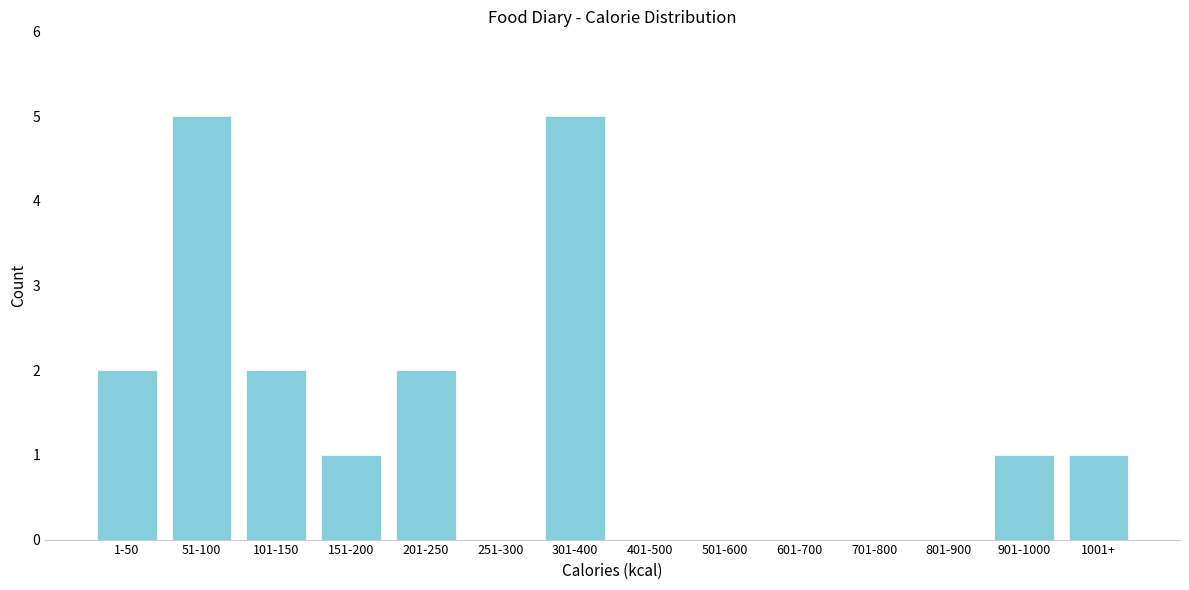

Reading right to left, list all the values displayed in this chart.

1001+=1	901-1000=1	801-900=0	701-800=0	601-700=0	501-600=0	401-500=0	301-400=5	251-300=0	201-250=2	151-200=1	101-150=2	51-100=5	1-50=2